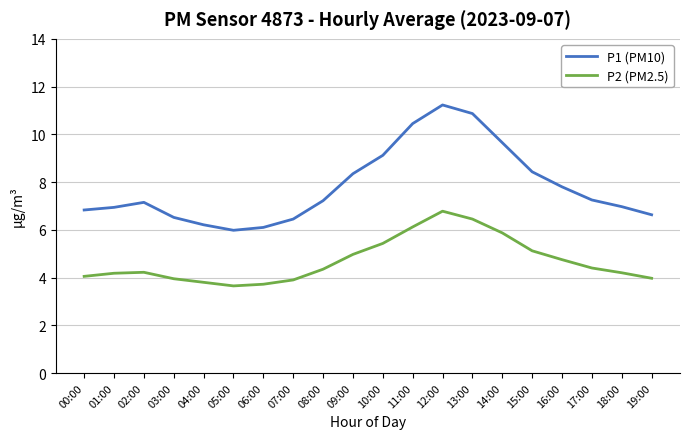

Is the value of P1 (PM10) at 11:00 greater than the value of P2 (PM2.5) at 09:00?

Yes